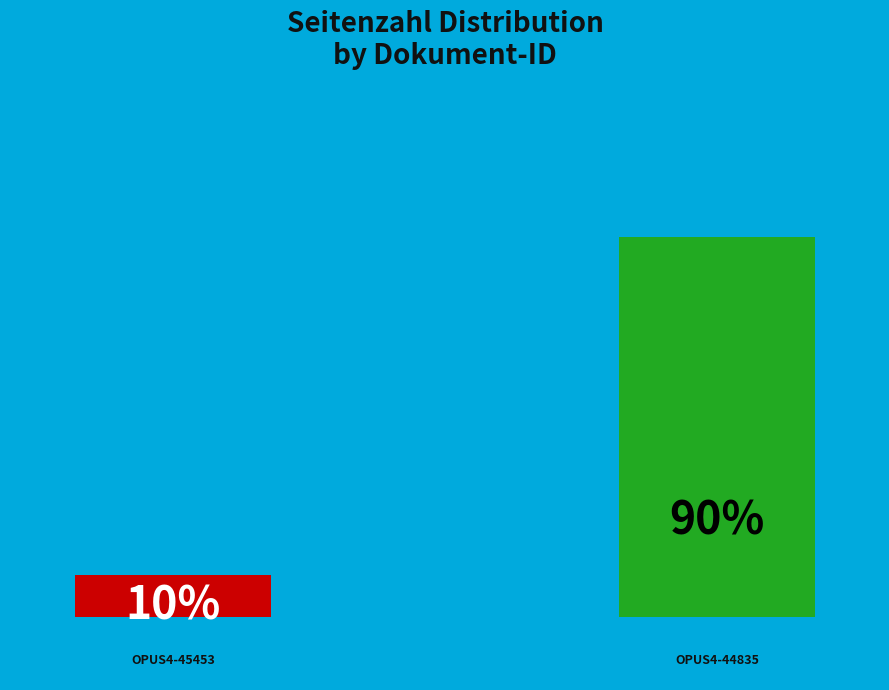

Do OPUS4-45453 and OPUS4-44835 together represent more than half of the pie?

Yes